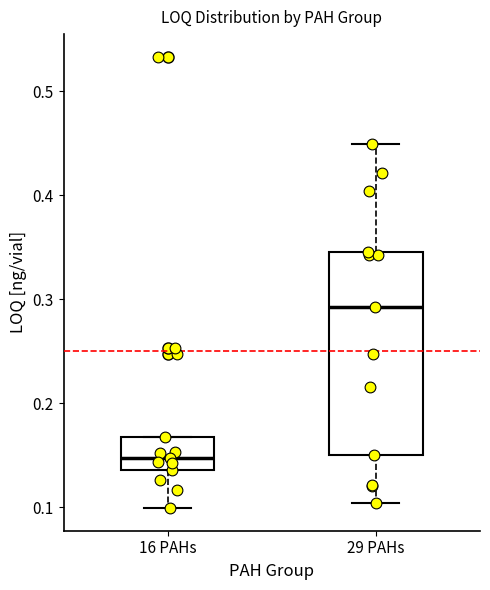

Reading left to right, read every box against the y-axis: the position of its median line, the range the box covers, and the ends of its whiskers. The values are not printed on the chart, so give them approximately, as read against the axis.

16 PAHs: median 0.15, box 0.14 to 0.17, whiskers 0.10 to 0.17
29 PAHs: median 0.29, box 0.15 to 0.35, whiskers 0.10 to 0.45